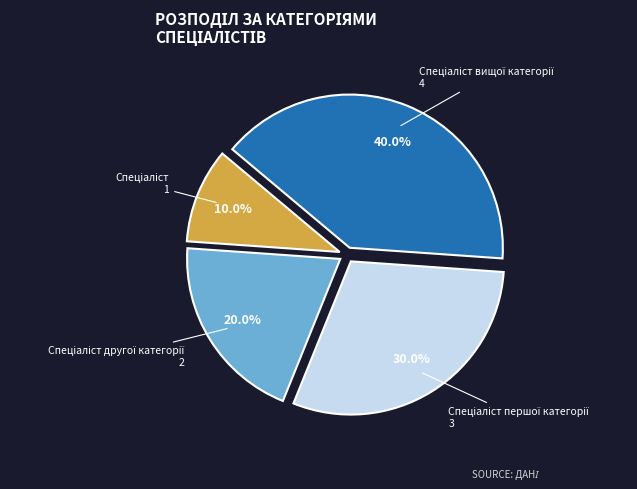

Is there any slice that represents more than half of the pie?

No